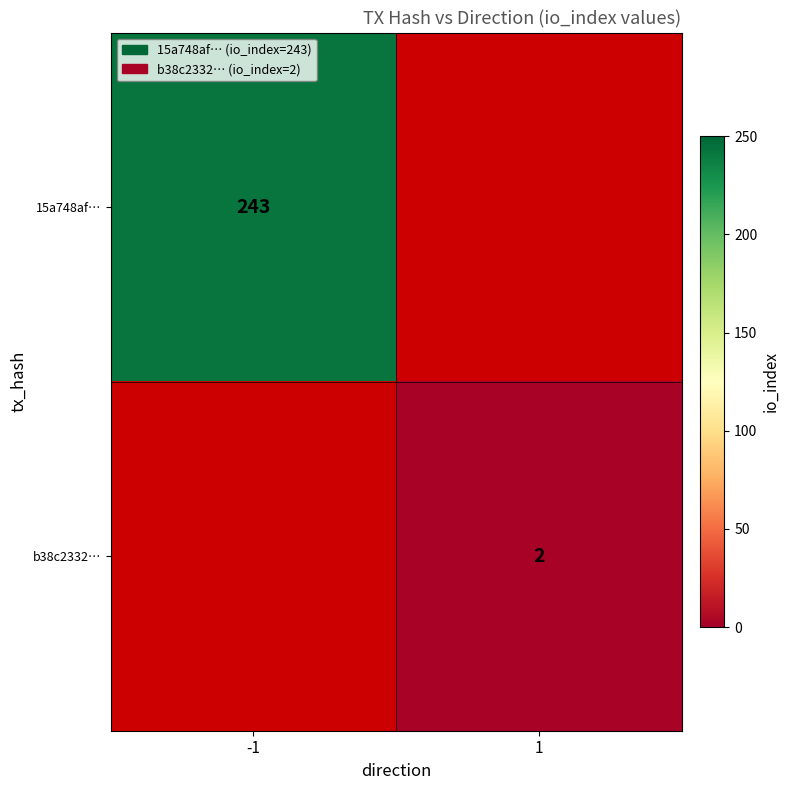

Count the number of data series in this chart.

2